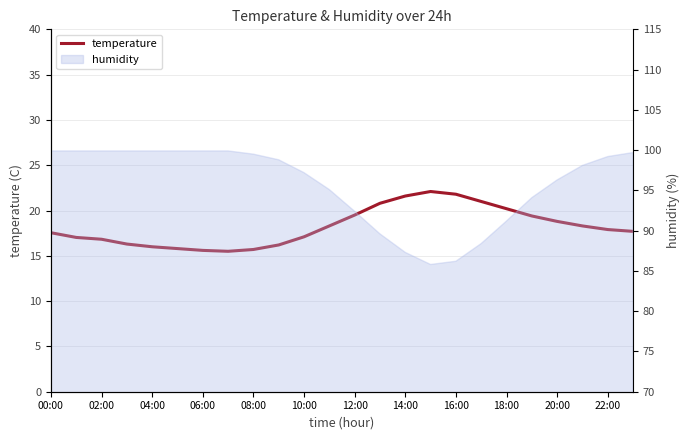

Reading left to right, list all the values displayed in this chart.

17.6	17.0	16.8	16.3	16.0	15.8	15.6	15.5	15.7	16.2	17.1	18.3	19.5	20.8	21.6	22.1	21.8	21.0	20.2	19.4	18.8	18.3	17.9	17.7